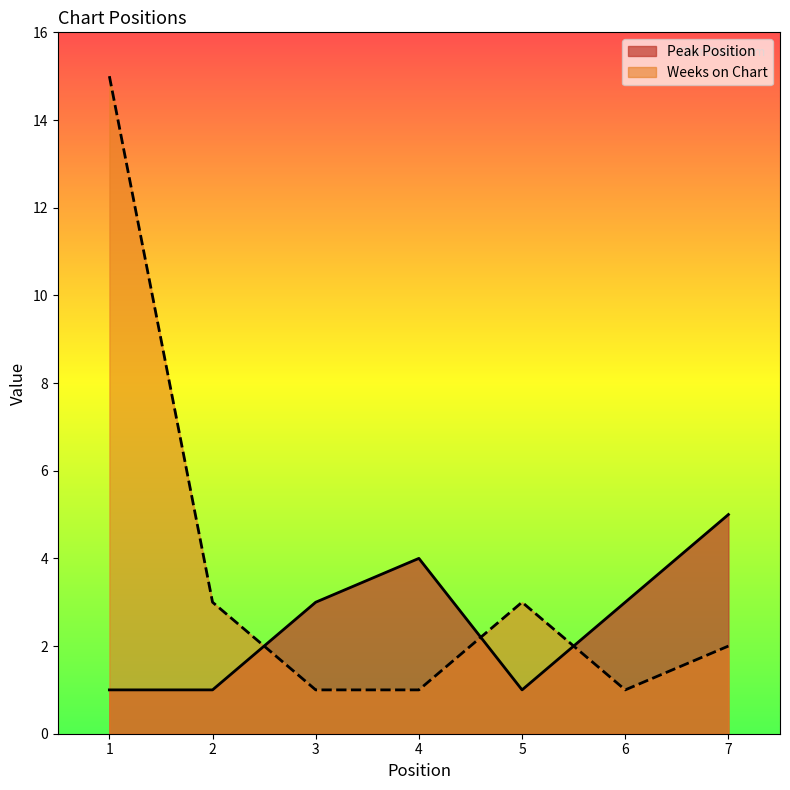

Reading left to right, extract all data points from this chart.

Peak Position: 1=1	2=1	3=3	4=4	5=1	6=3	7=5
Weeks on Chart: 1=15	2=3	3=1	4=1	5=3	6=1	7=2